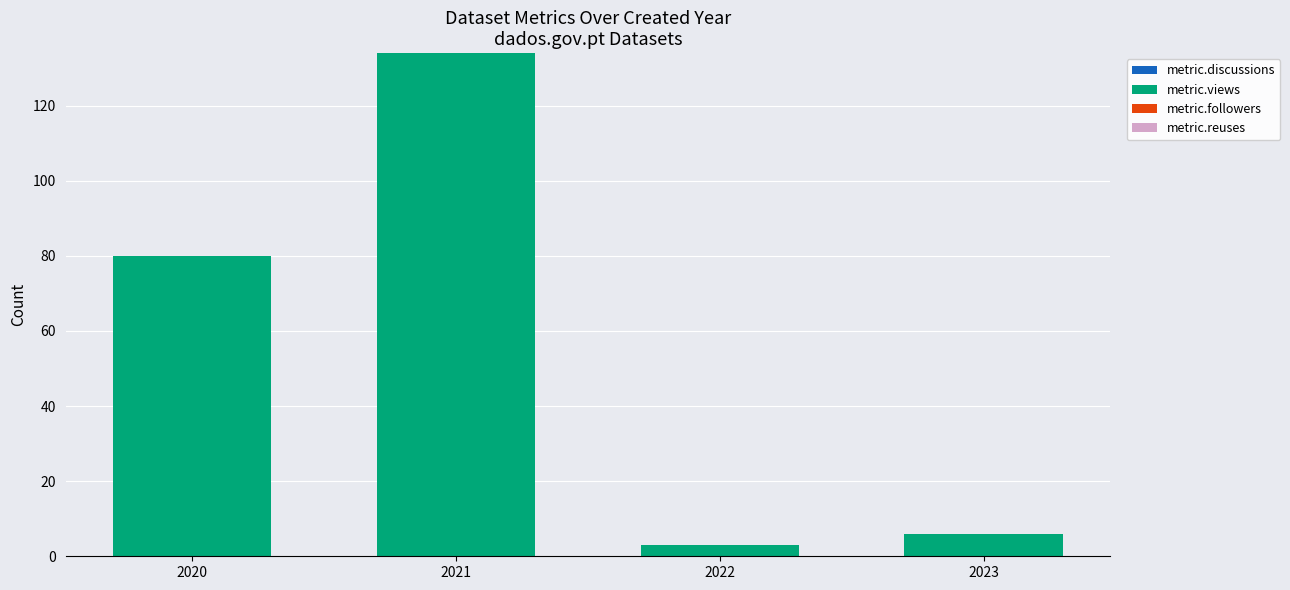

How many series are shown in this chart?

1